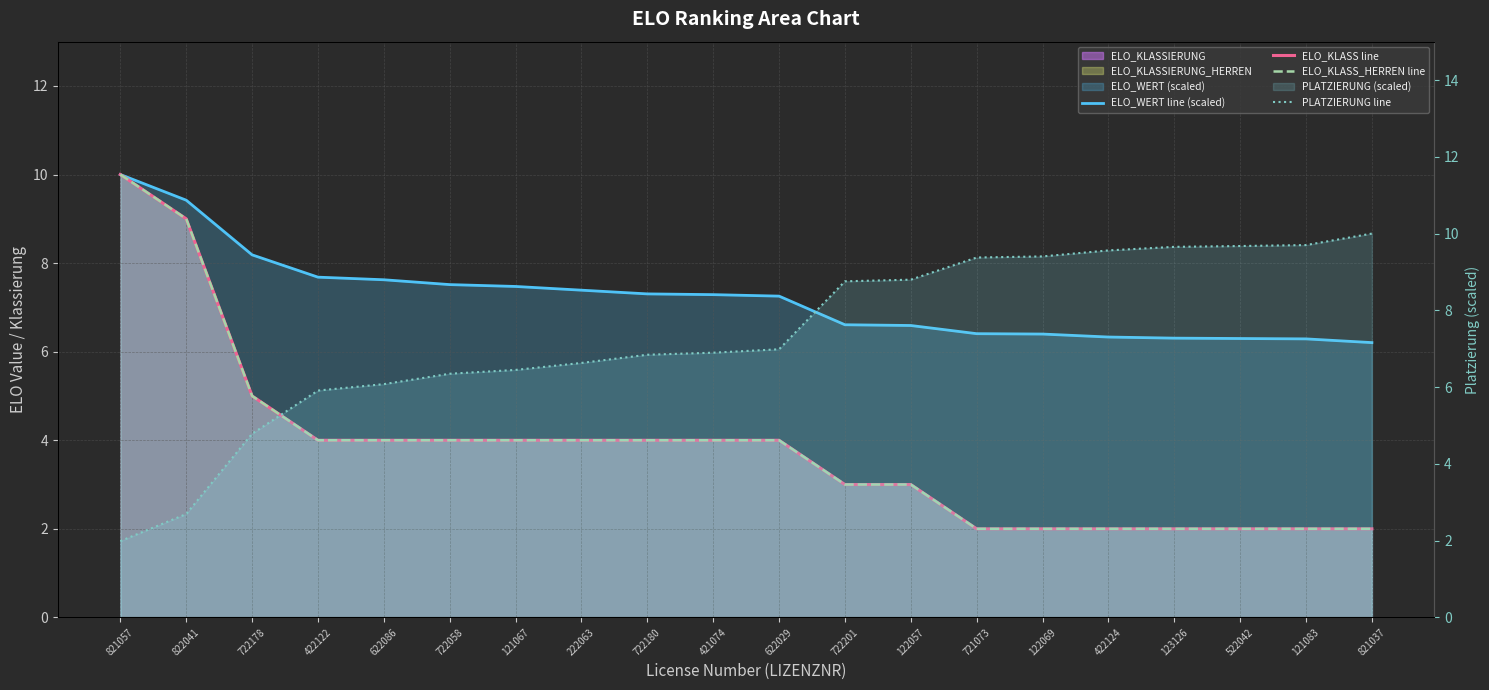

True or false: ELO_KLASS line has a value of 4.0 at 722180.

True